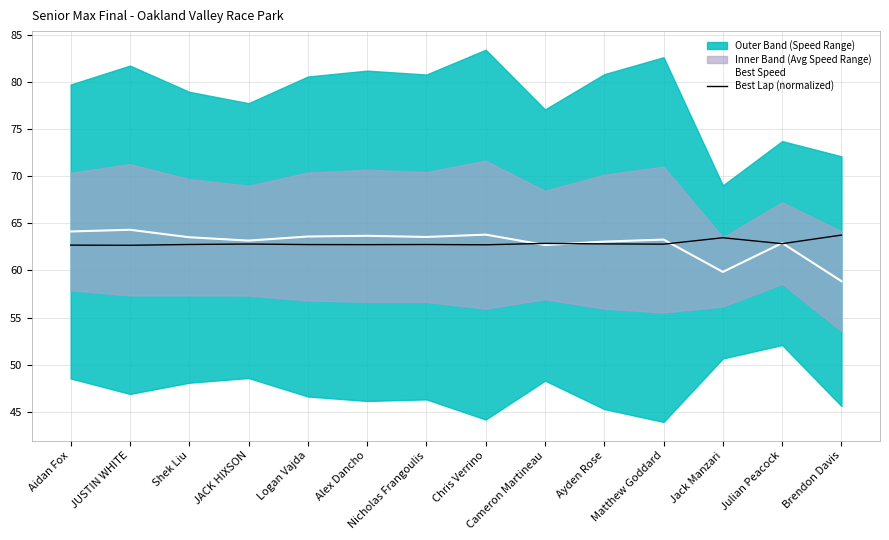

Which series ends up on top after the final intersection of Best Lap (normalized) and Best Speed?

Best Lap (normalized)